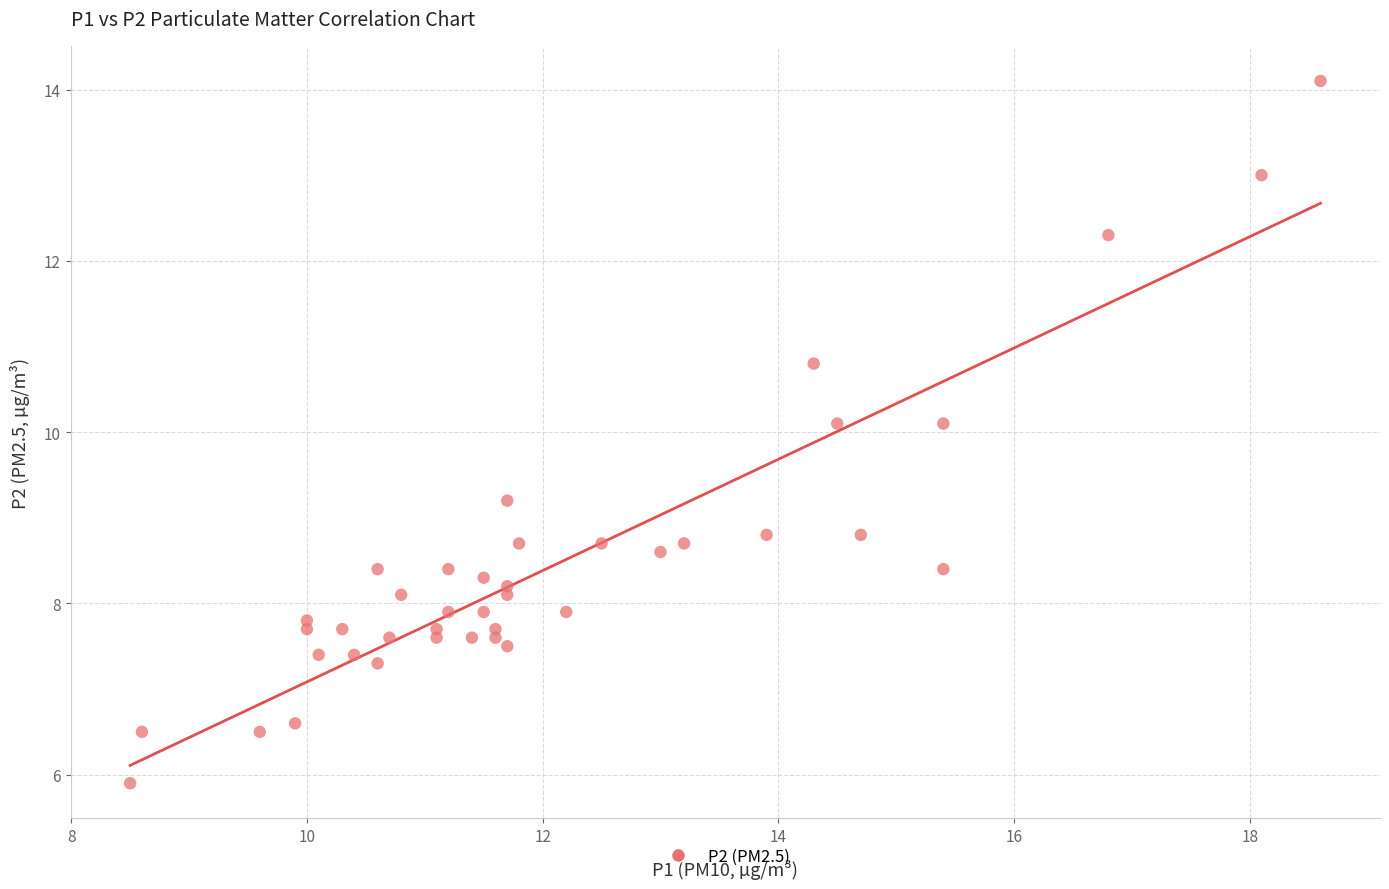

What is the range of X values (max minus min)?

10.1